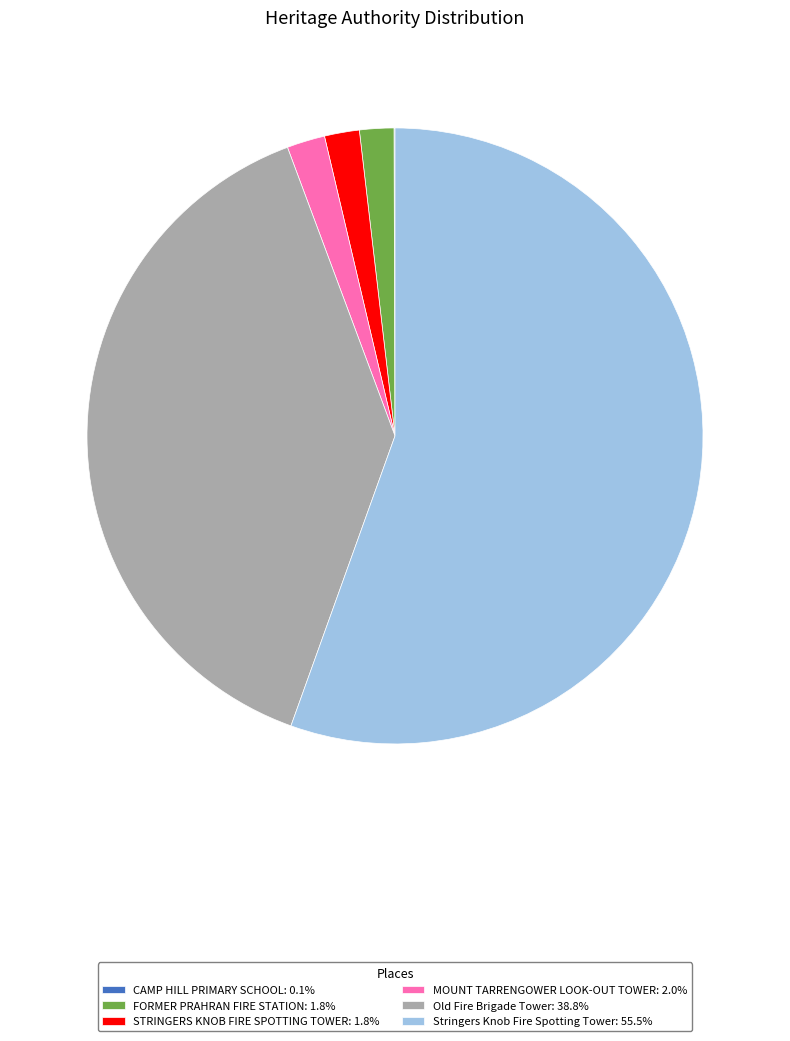

The Old Fire Brigade Tower slice represents 39% of the pie. True or false?

True